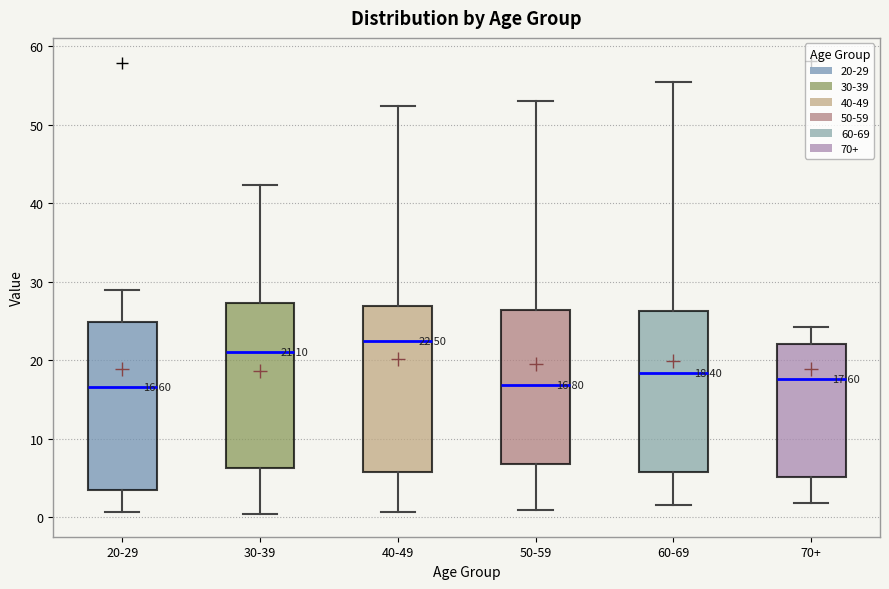

Which box has the highest median line?

40-49